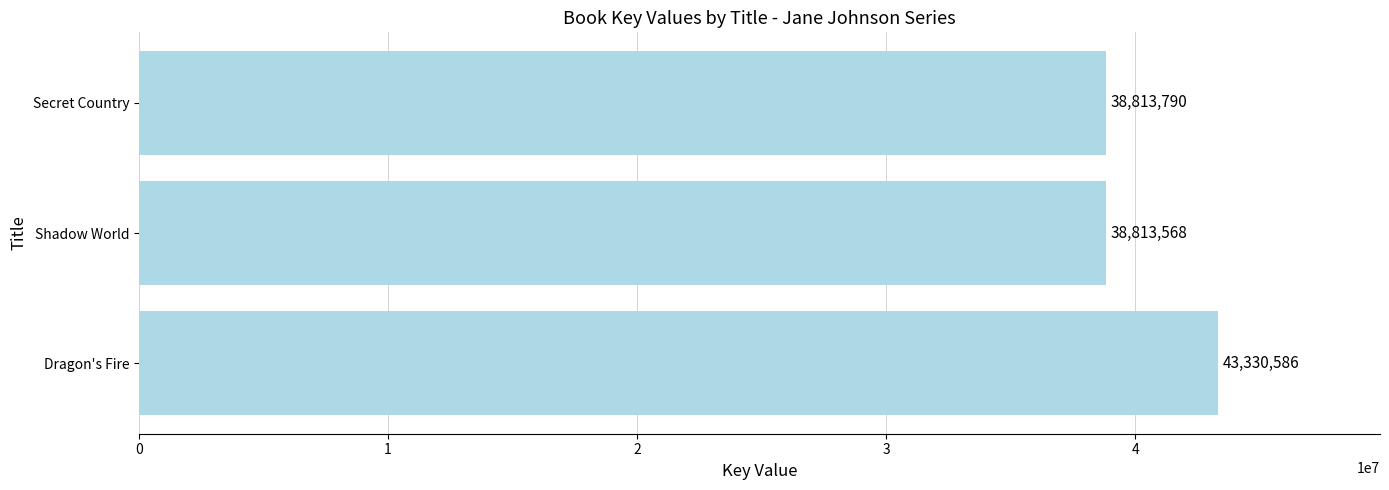

What is the difference between the maximum and second lowest values?

4516796